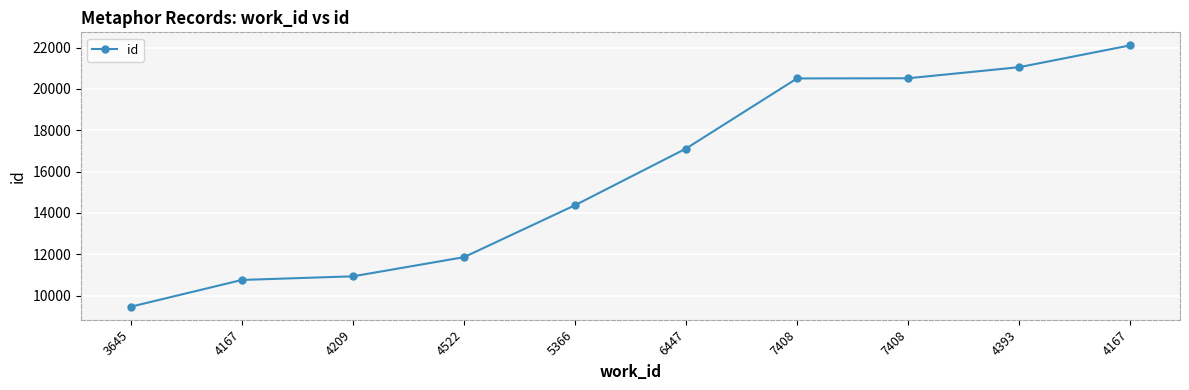

True or false: the data has more than 1 interior local peaks.

False